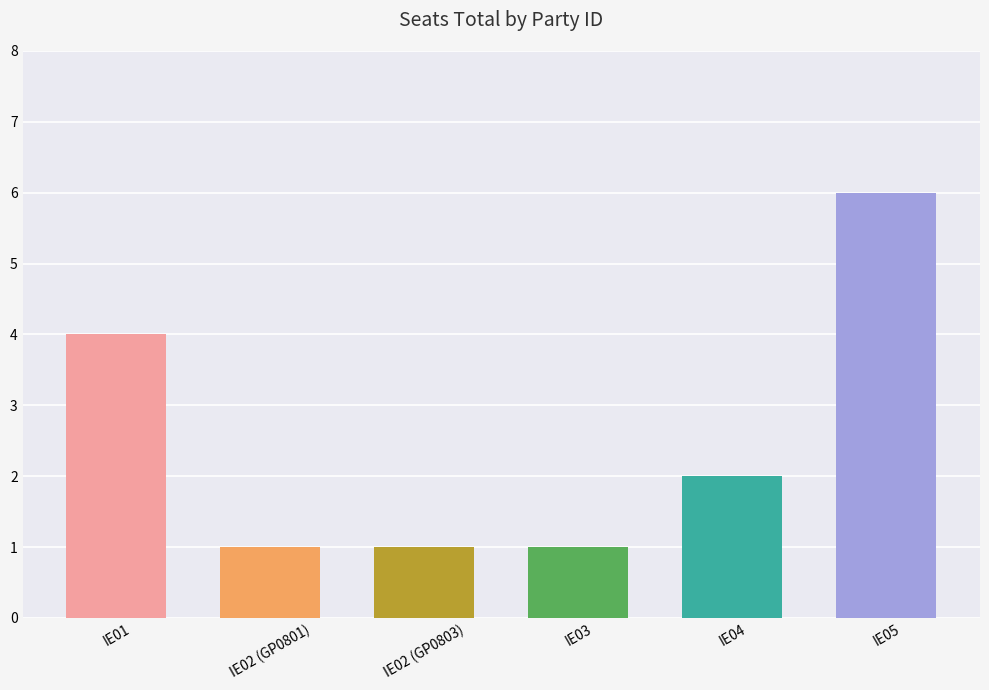

What is the minimum value shown in the chart?

1